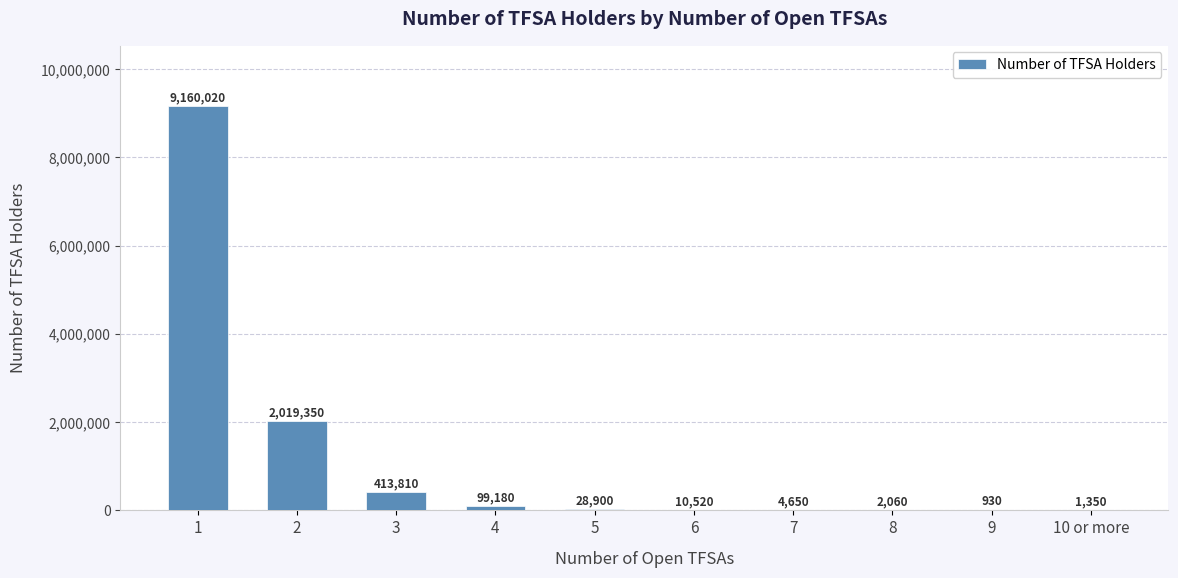

Is it true that the value at 6 is 10520?

True